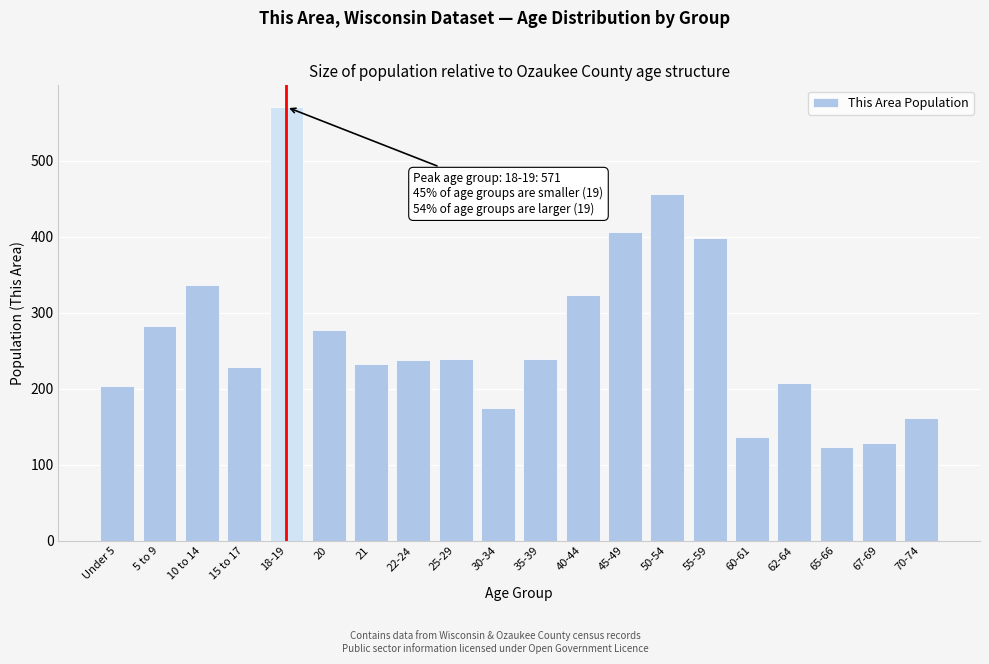

The chart shows a value of 239 at 25-29. True or false?

True